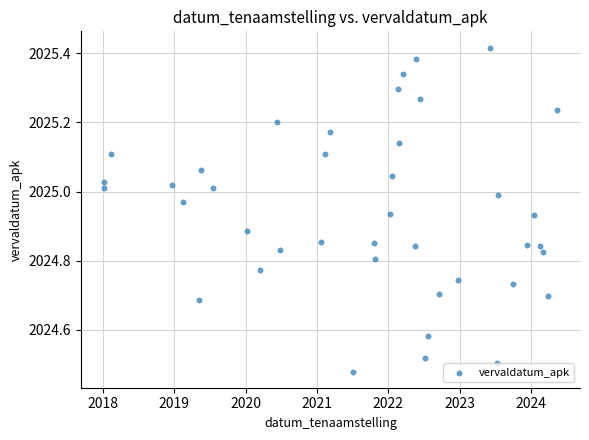

What is the range of Y values (max minus min)?

0.9